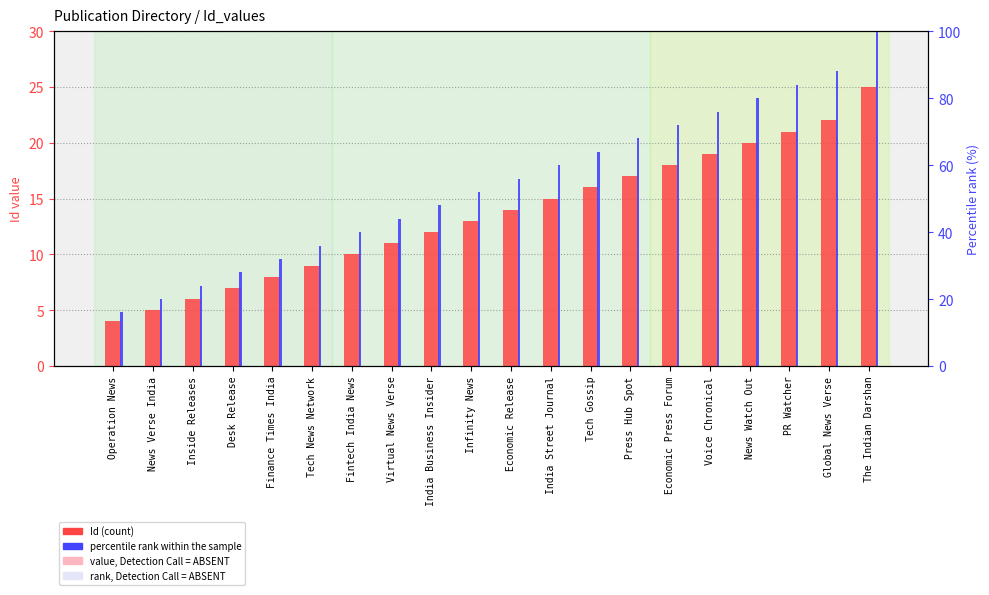

Reading left to right, what are all the values shown in this chart?

Id (count): 4.0	5.0	6.0	7.0	8.0	9.0	10.0	11.0	12.0	13.0	14.0	15.0	16.0	17.0	18.0	19.0	20.0	21.0	22.0	25.0
percentile rank within the sample: 16.0	20.0	24.0	28.0	32.0	36.0	40.0	44.0	48.0	52.0	56.0	60.0	64.0	68.0	72.0	76.0	80.0	84.0	88.0	100.0